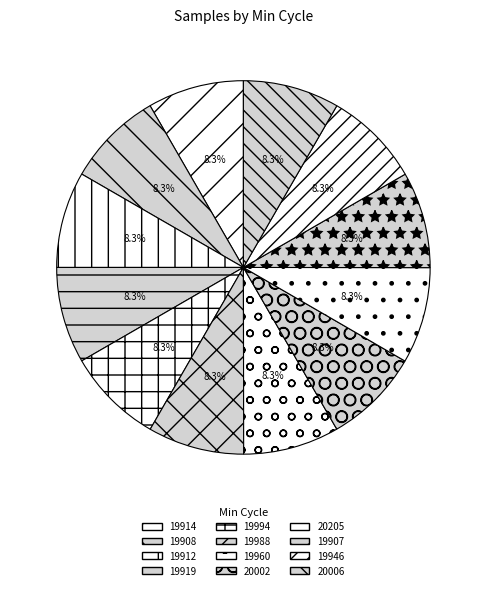

How many slices are in this pie chart?

12